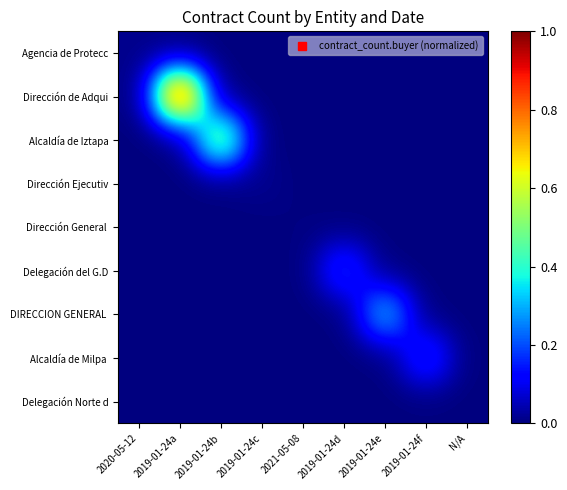

Which series has the largest total across all categories?

Dirección de Adqui